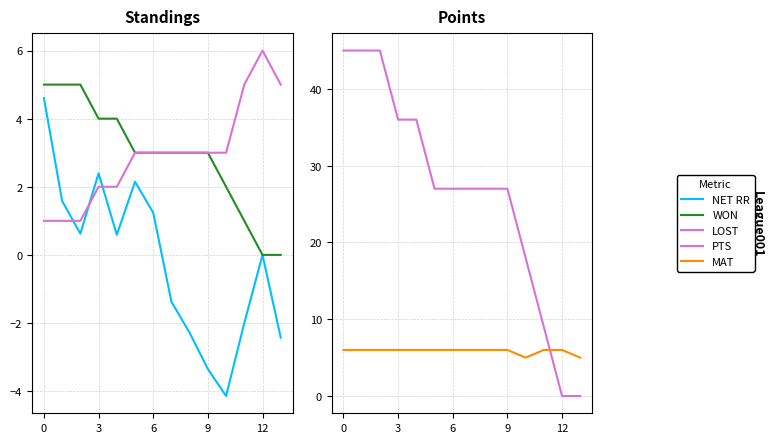

True or false: LOST has more than 2 interior local peaks.

False